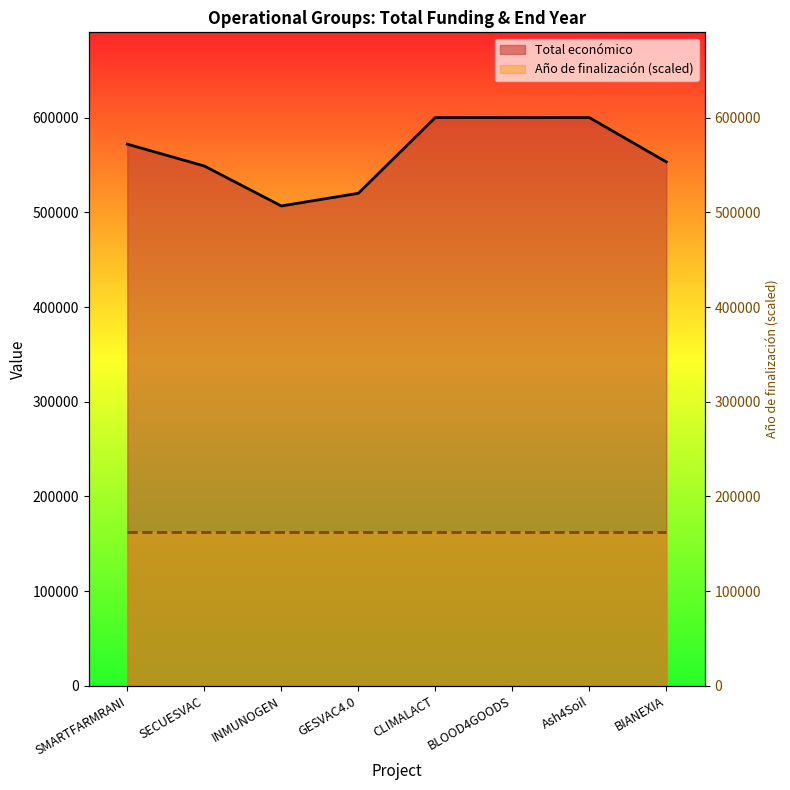

What is the change in value from CLIMALACT to BLOOD4GOODS?

-40